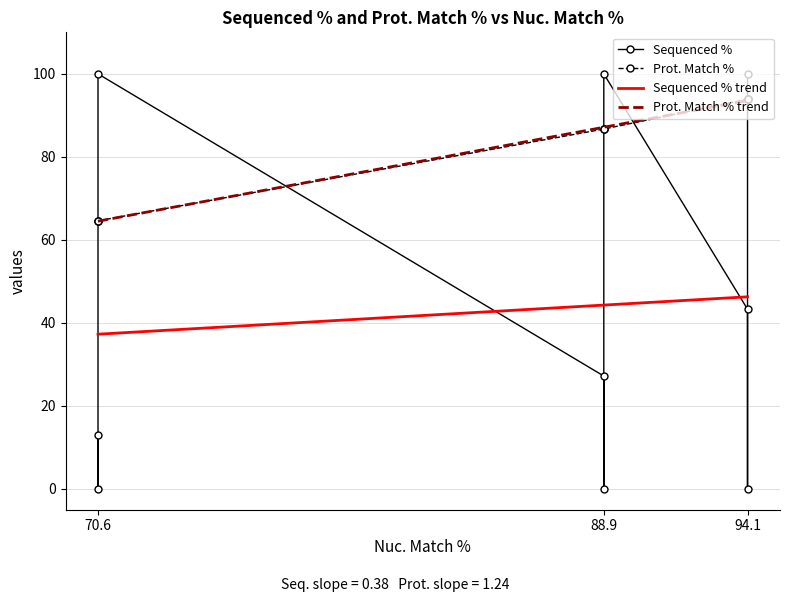

True or false: Prot. Match % has more than 2 points higher than both neighbors.

False